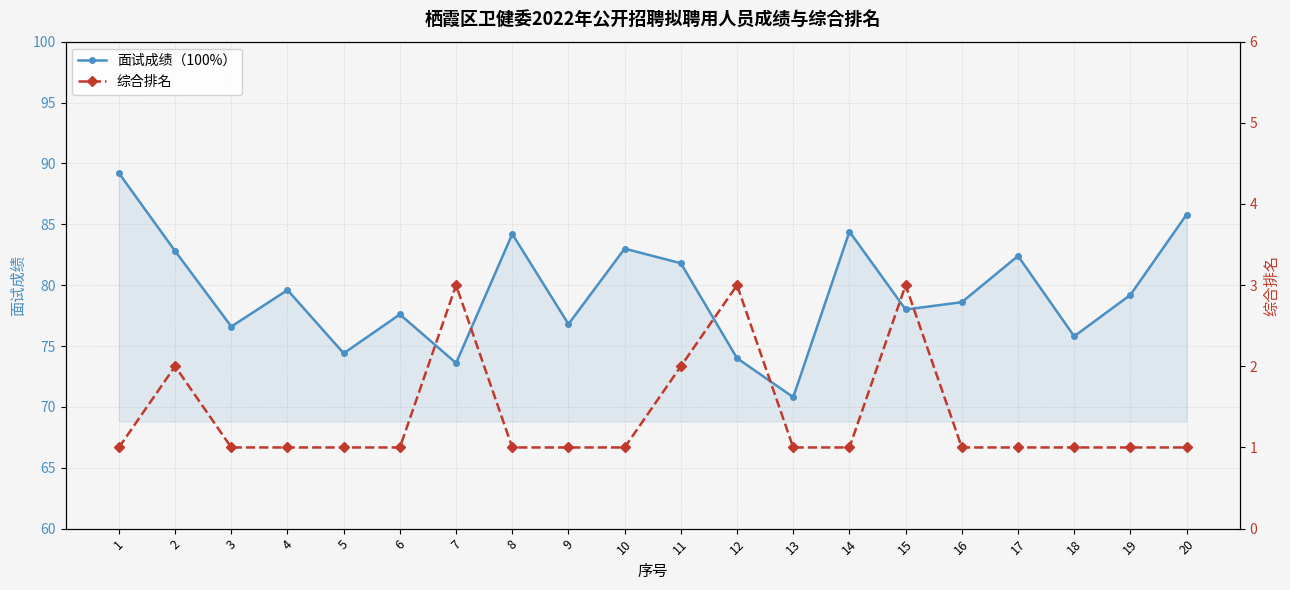

True or false: 综合排名 and 面试成绩（100%） cross at least once.

False